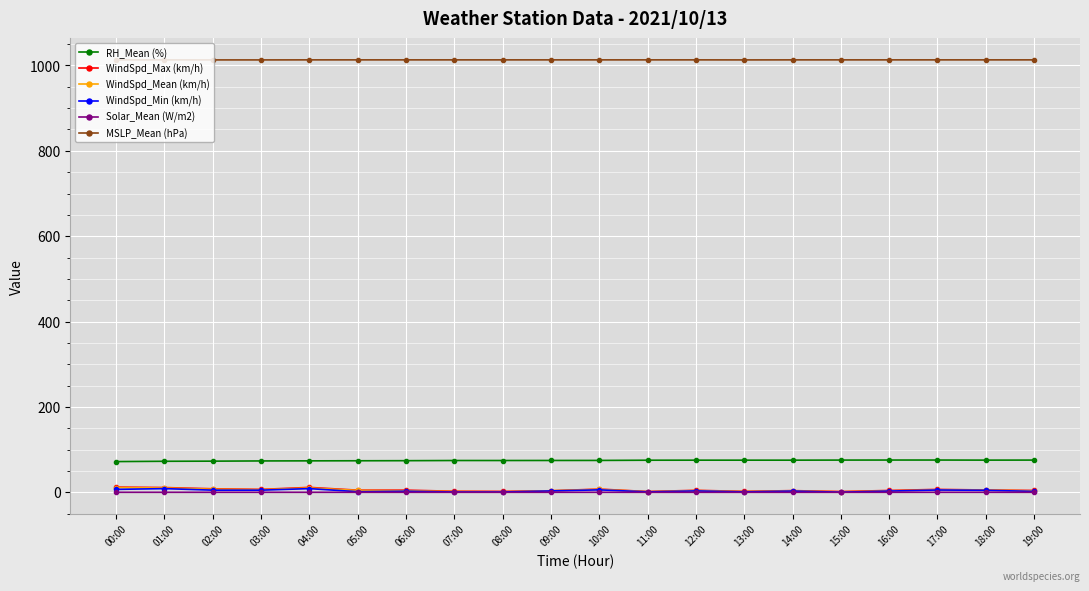

Is it true that MSLP_Mean (hPa) equals 1013.1 at 00:00?

True